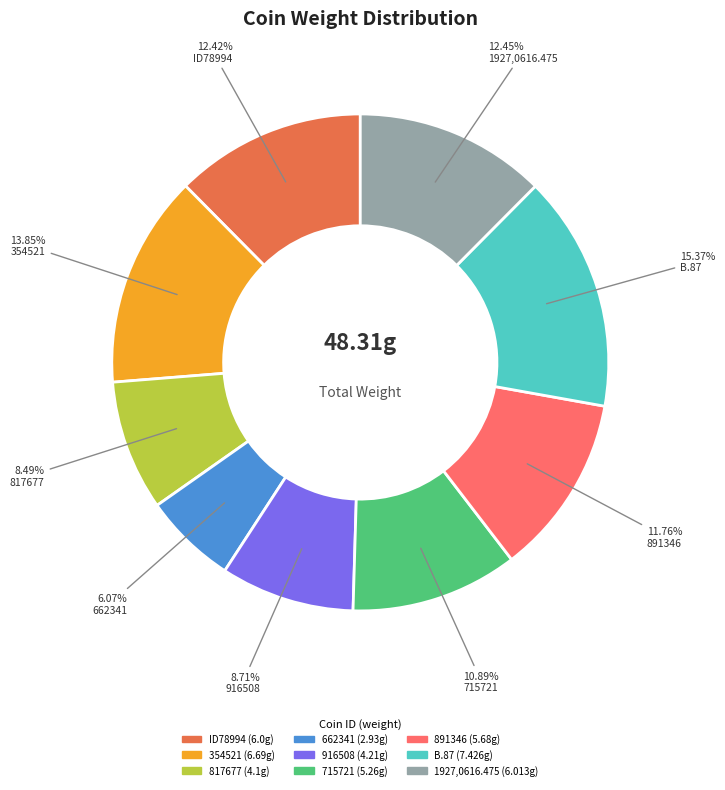

What percentage is the 891346 slice, to the nearest percent?

12%